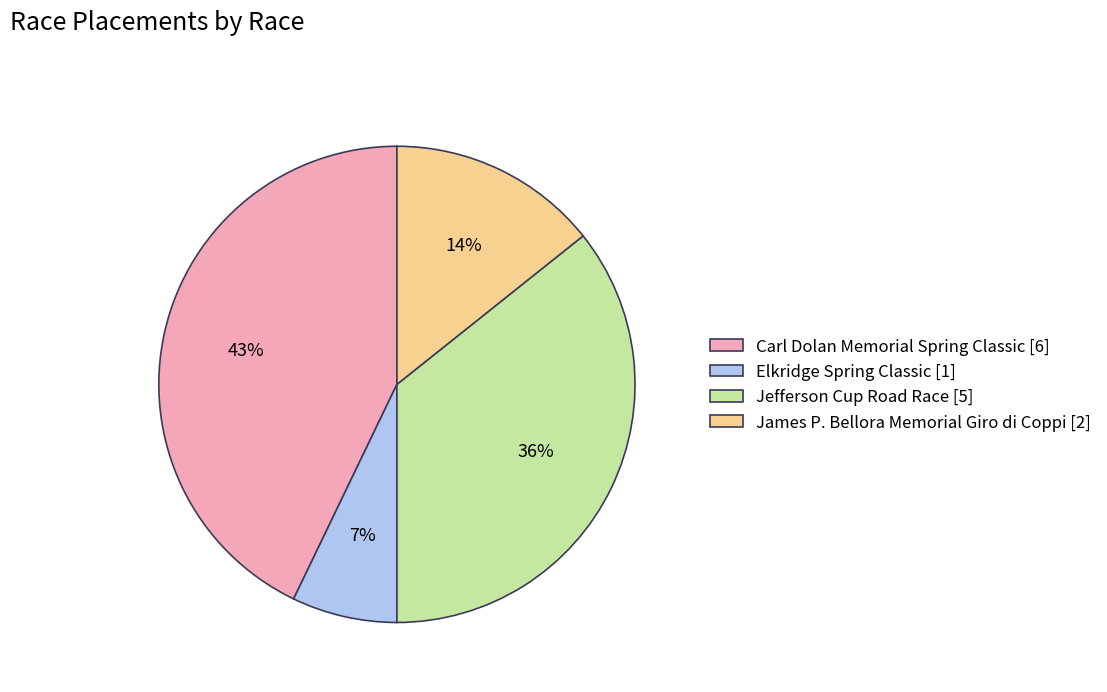

Rank the categories by value from highest to lowest.

Carl Dolan Memorial Spring Classic, Jefferson Cup Road Race, James P. Bellora Memorial Giro di Coppi, Elkridge Spring Classic